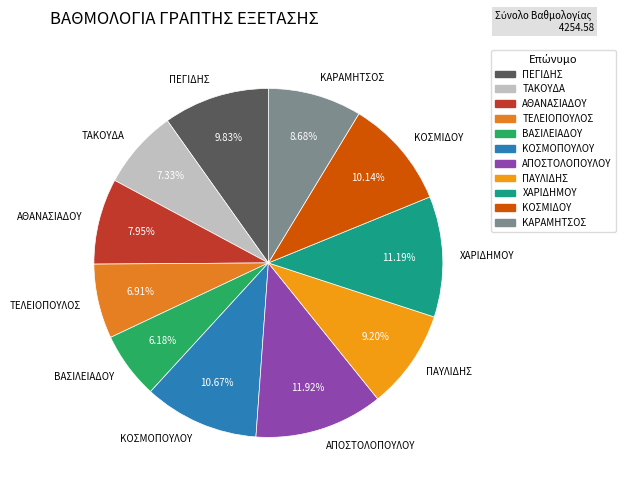

To the nearest percent, what portion does ΚΑΡΑΜΗΤΣΟΣ represent?

9%